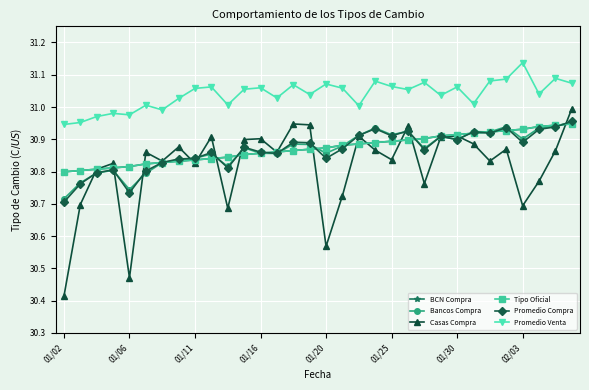

Is this an area chart (filled region under the line)?

No